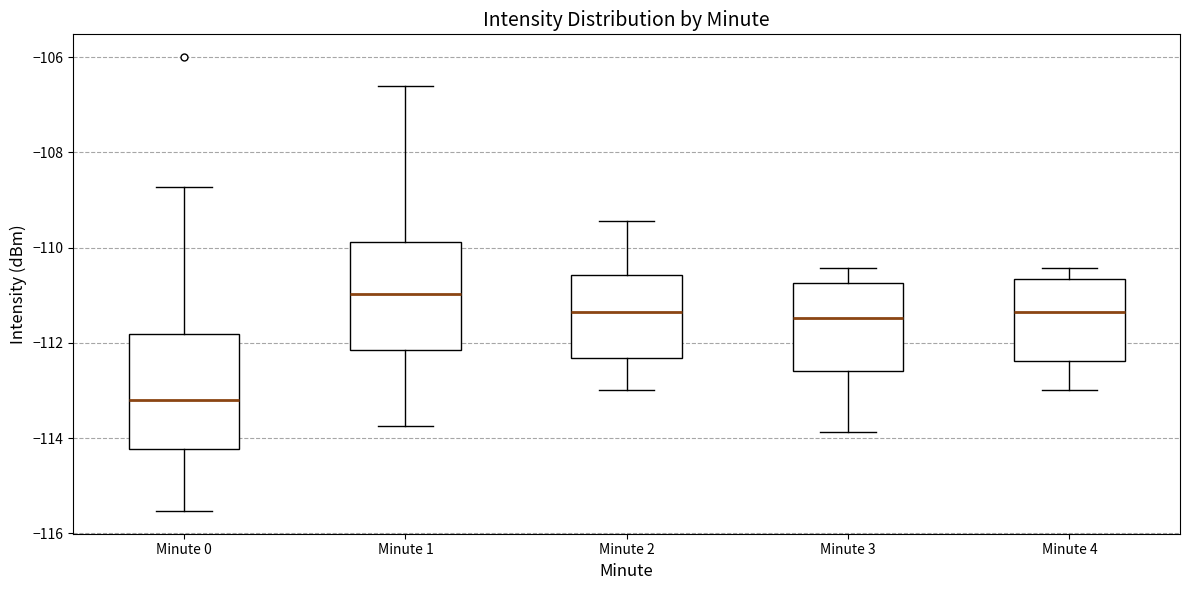

Where does the upper whisker of the box for Minute 0 end on the y-axis? The values are not printed on the chart, so give them approximately, as read against the axis.

-108.8